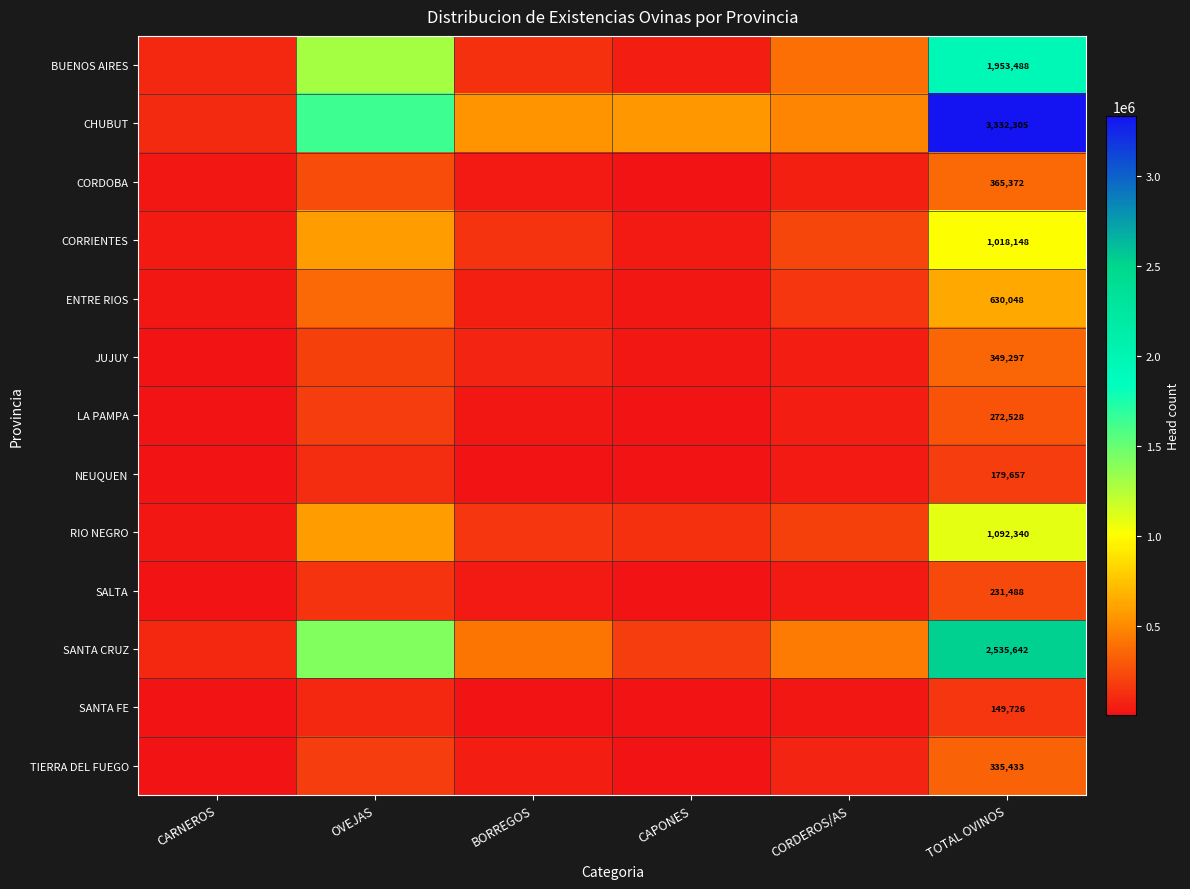

Which category has the lowest value across all series?

CAPONES